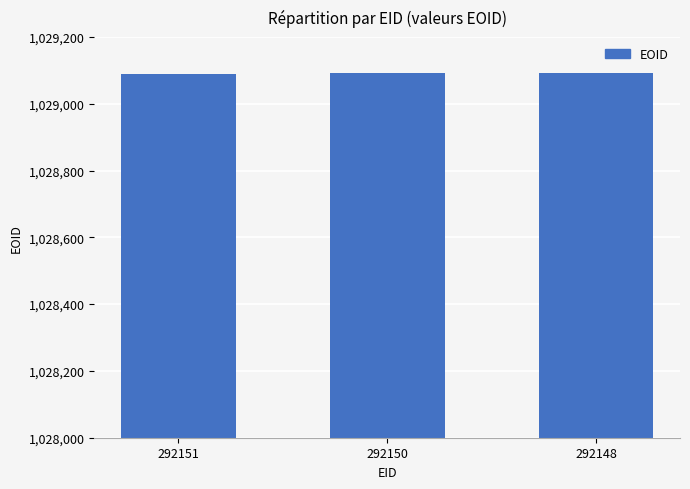

Is it true that the value at 292148 is 219178?

False